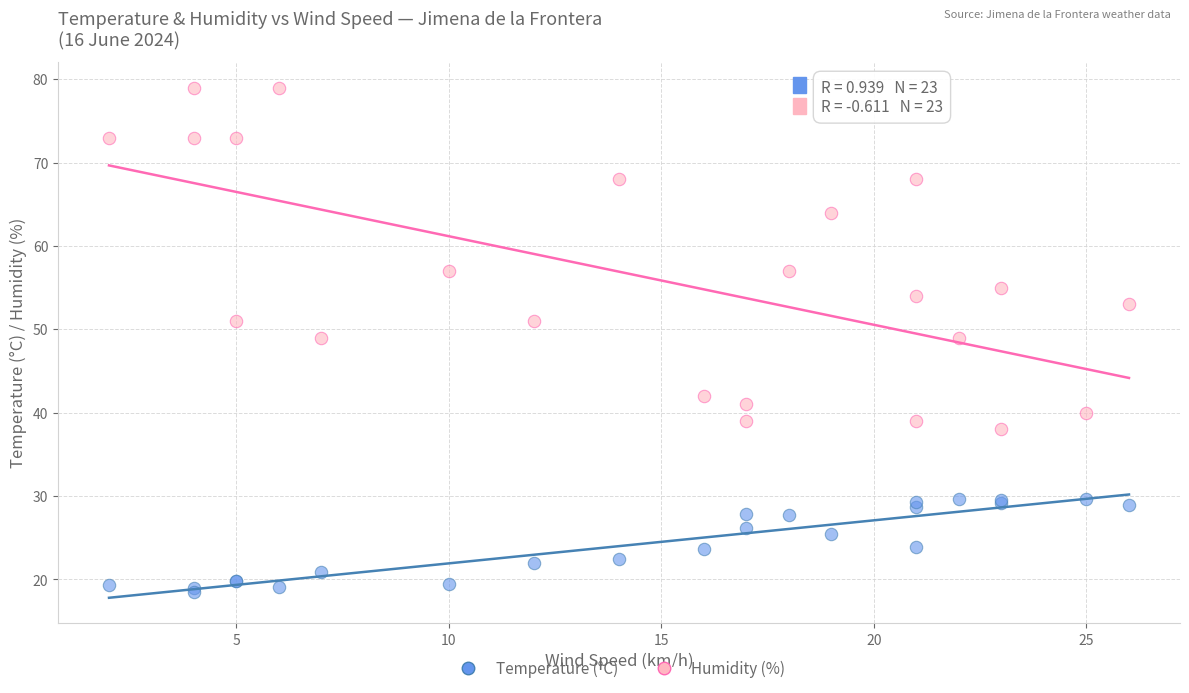

What is the X range (max minus min) for the scatter plot?

24.0